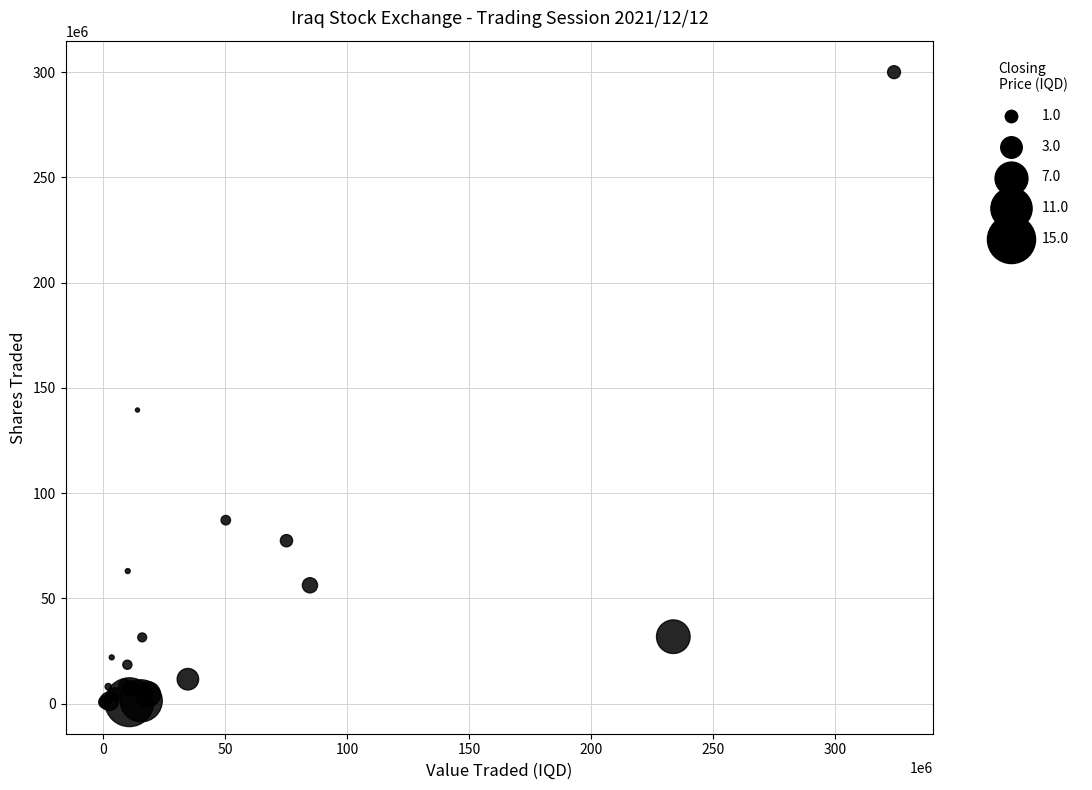

What Y value in the scatter plot is closest to 150347516?

139500000